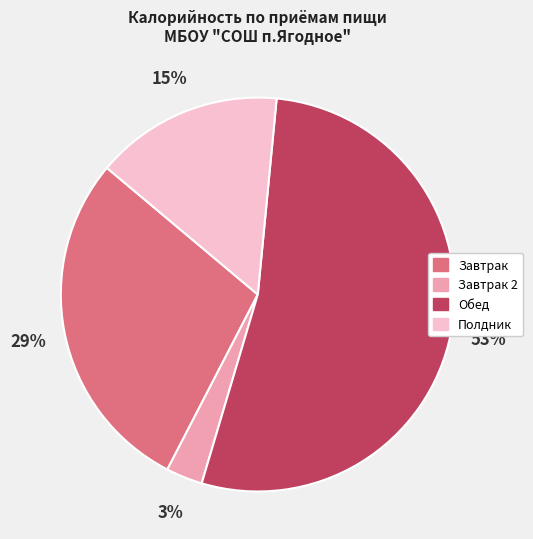

Is there a majority slice in this chart?

Yes